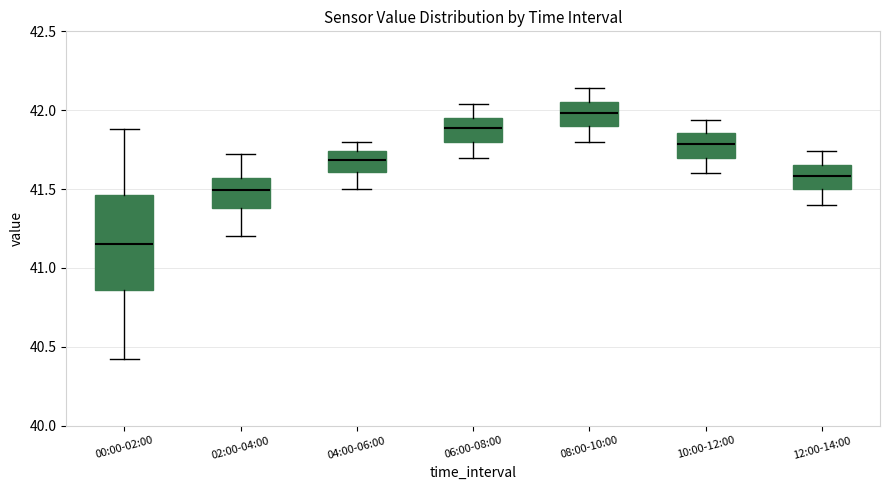

Reading left to right, read every box against the y-axis: the position of its median line, the range the box covers, and the ends of its whiskers. The values are not printed on the chart, so give them approximately, as read against the axis.

00:00-02:00: median 41.15, box 40.85 to 41.45, whiskers 40.40 to 41.90
02:00-04:00: median 41.50, box 41.40 to 41.55, whiskers 41.20 to 41.70
04:00-06:00: median 41.70, box 41.60 to 41.75, whiskers 41.50 to 41.80
06:00-08:00: median 41.90, box 41.80 to 41.95, whiskers 41.70 to 42.05
08:00-10:00: median 42.00, box 41.90 to 42.05, whiskers 41.80 to 42.15
10:00-12:00: median 41.80, box 41.70 to 41.85, whiskers 41.60 to 41.95
12:00-14:00: median 41.60, box 41.50 to 41.65, whiskers 41.40 to 41.75